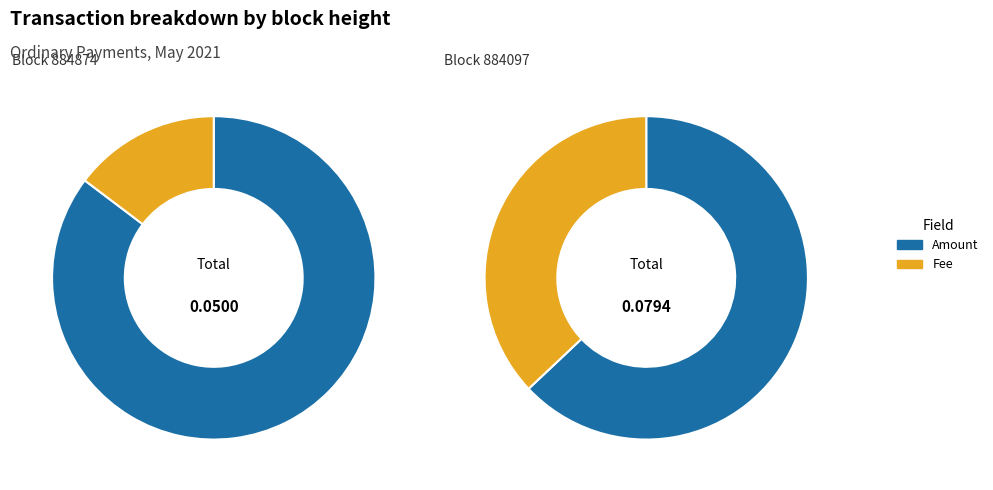

Is 884874 the majority of the pie?

No